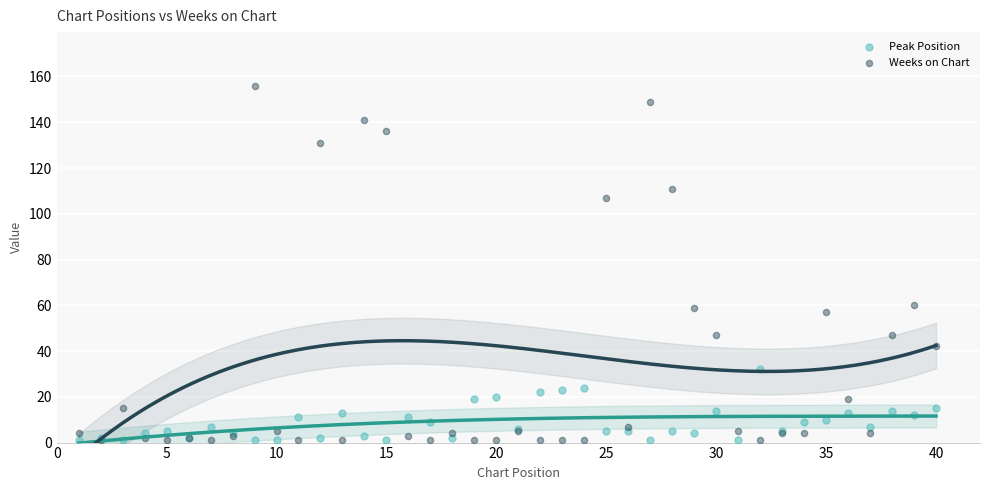

Which series has the widest spread of Y values?

Weeks on Chart